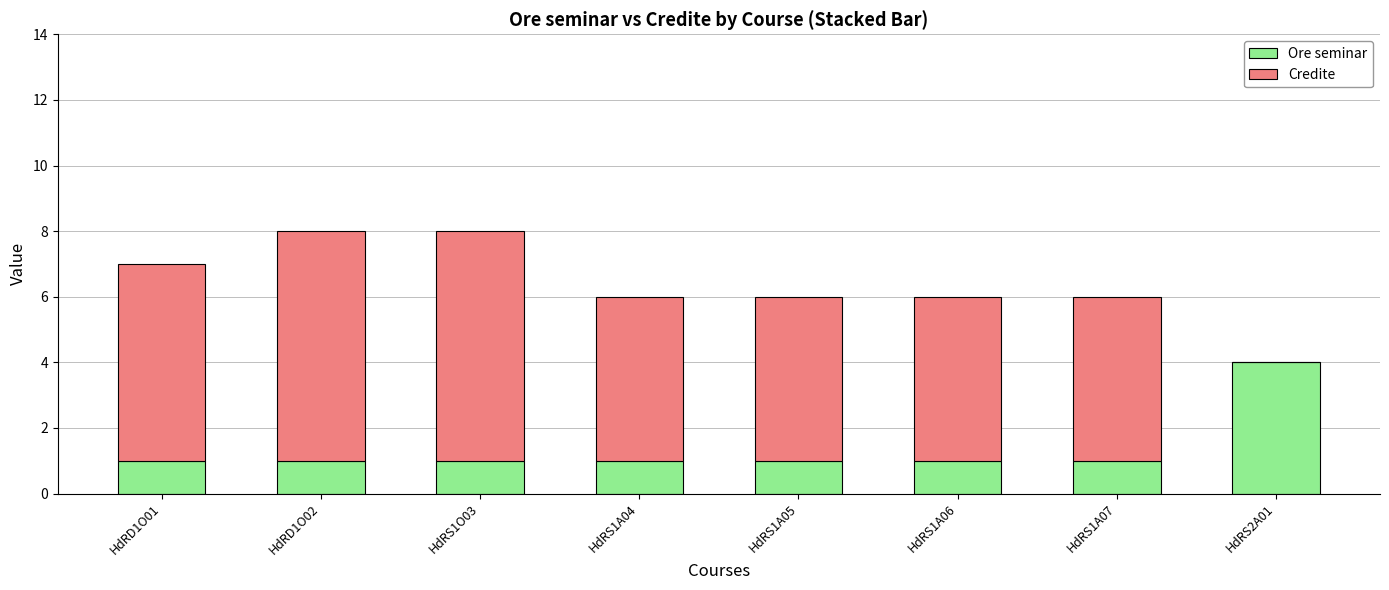

True or false: Ore seminar has a value of 2 at HdRS1A04.

False